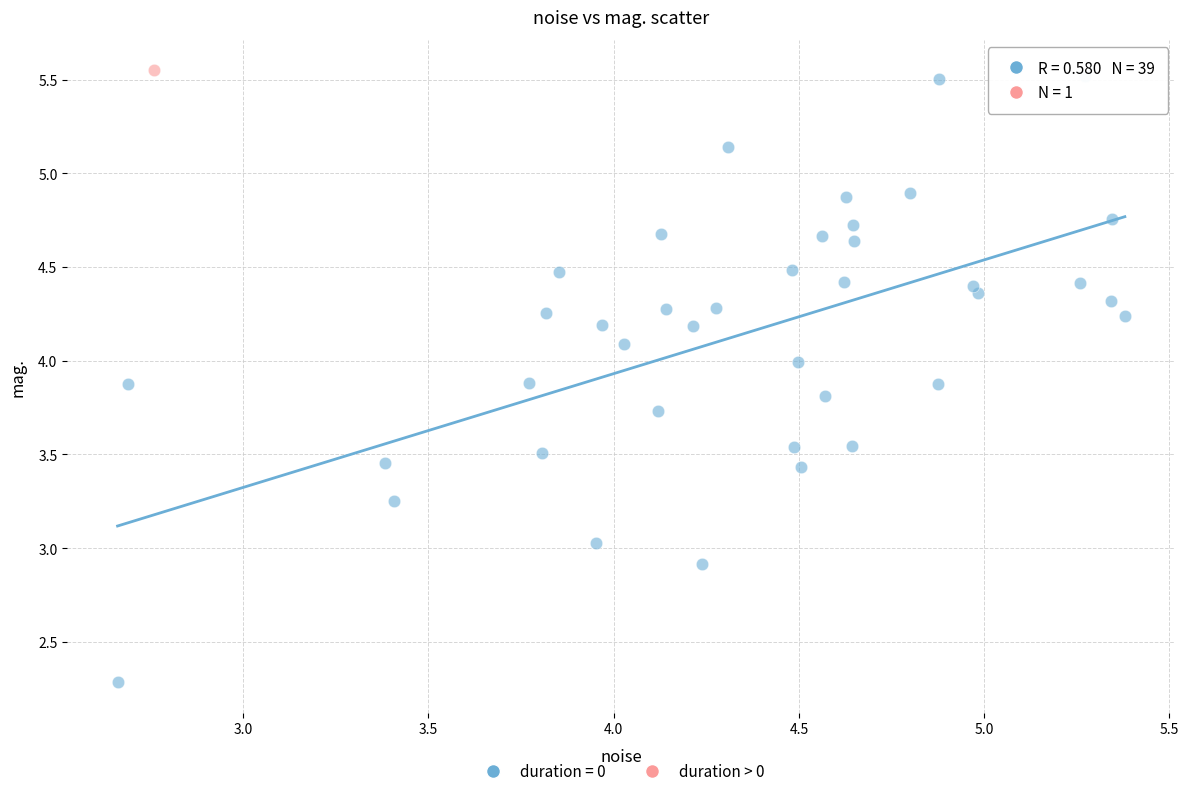

Which series reaches the maximum Y coordinate?

duration > 0